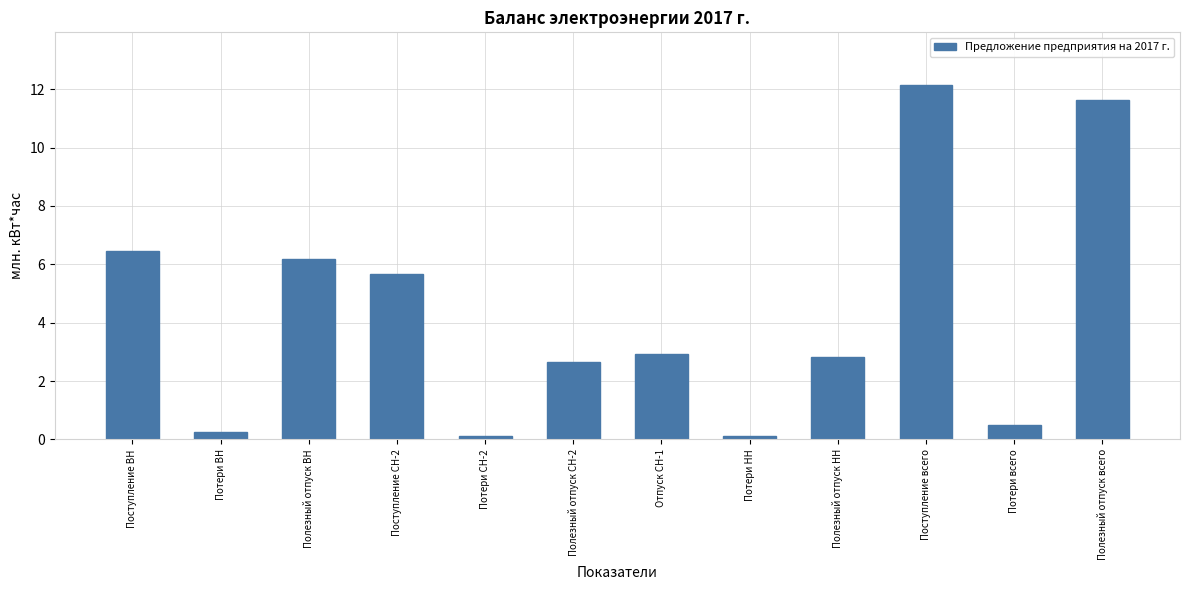

Reading left to right, transcribe all the data shown in this chart.

Поступление ВН=6.4	Потери ВН=0.3	Полезный отпуск ВН=6.2	Поступление СН-2=5.7	Потери СН-2=0.1	Полезный отпуск СН-2=2.6	Отпуск СН-1=2.9	Потери НН=0.1	Полезный отпуск НН=2.8	Поступление всего=12.1	Потери всего=0.5	Полезный отпуск всего=11.6